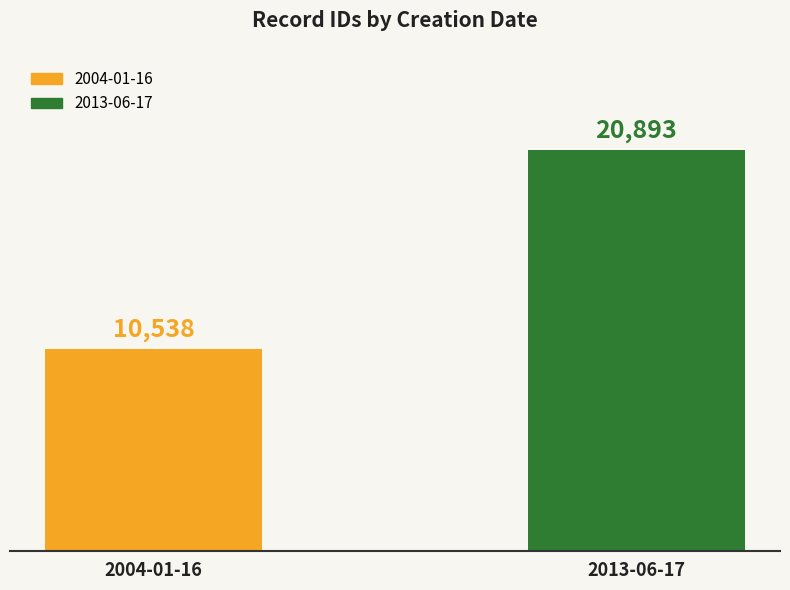

What position from the right is 2013-06-17?

1